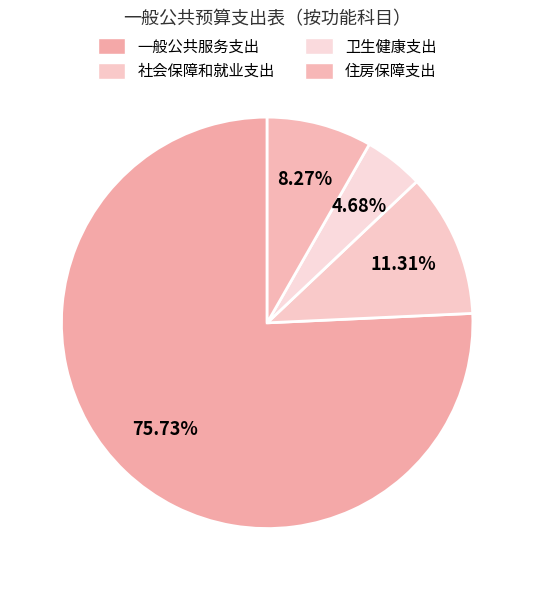

Which slice is the largest?

一般公共服务支出